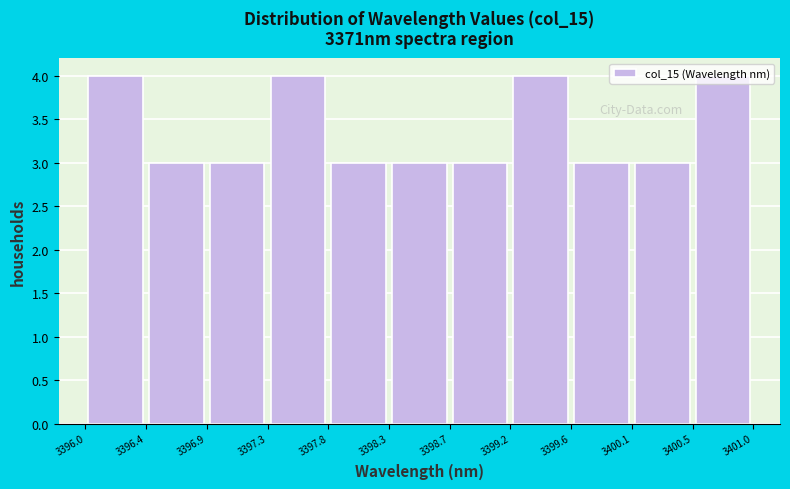

Reading left to right, transcribe this chart: for each bar, give the range it covers on the x-axis and its height. The values are not printed on the chart, so give them approximately, as read against the axis.

3396.0 to 3396.4: 4
3396.4 to 3396.9: 3
3396.9 to 3397.3: 3
3397.3 to 3397.8: 4
3397.8 to 3398.3: 3
3398.3 to 3398.7: 3
3398.7 to 3399.2: 3
3399.2 to 3399.6: 4
3399.6 to 3400.1: 3
3400.1 to 3400.5: 3
3400.5 to 3401.0: 4